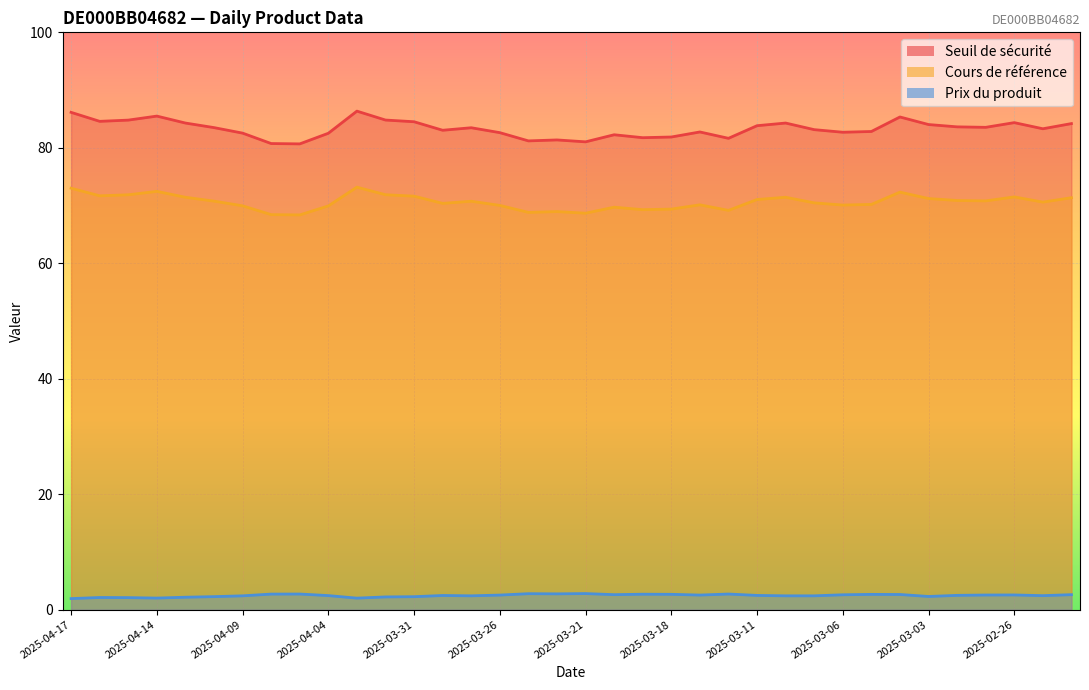

List the series in order of their peak value, highest first.

Seuil de sécurité, Cours de référence, Prix du produit